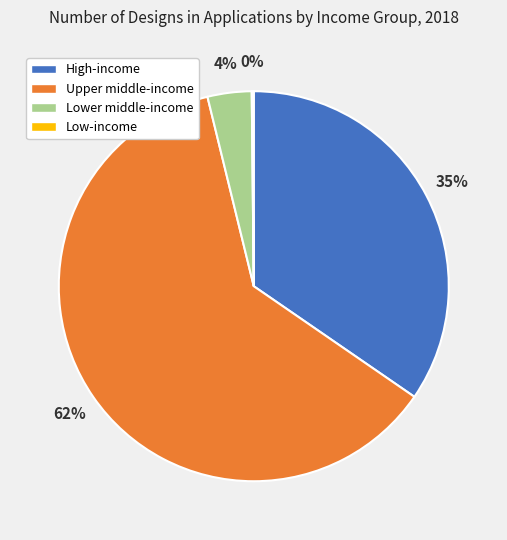

Is there a majority slice in this chart?

Yes